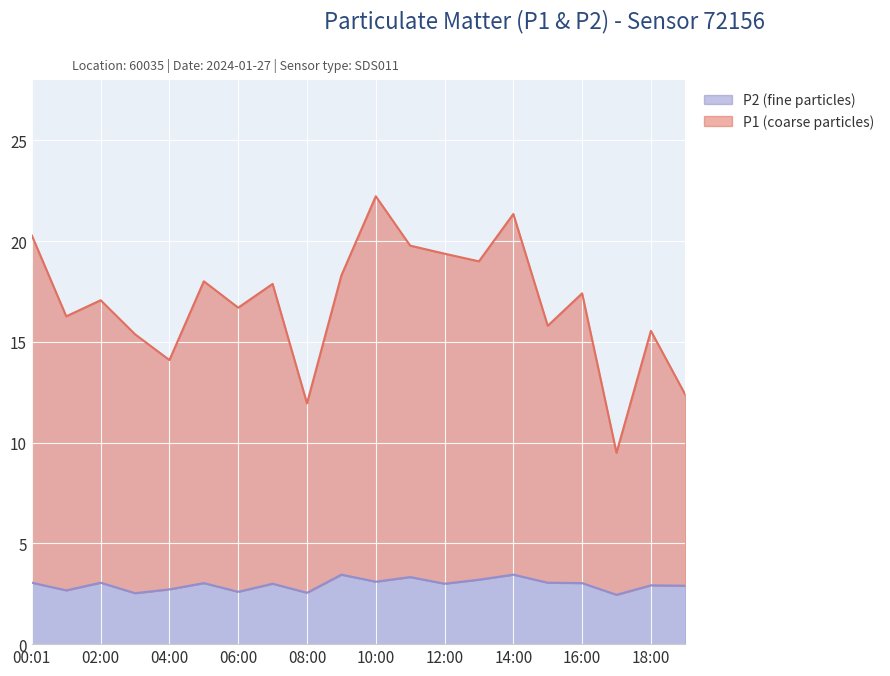

Rank the series by their average value, from lowest to highest.

P2, P1